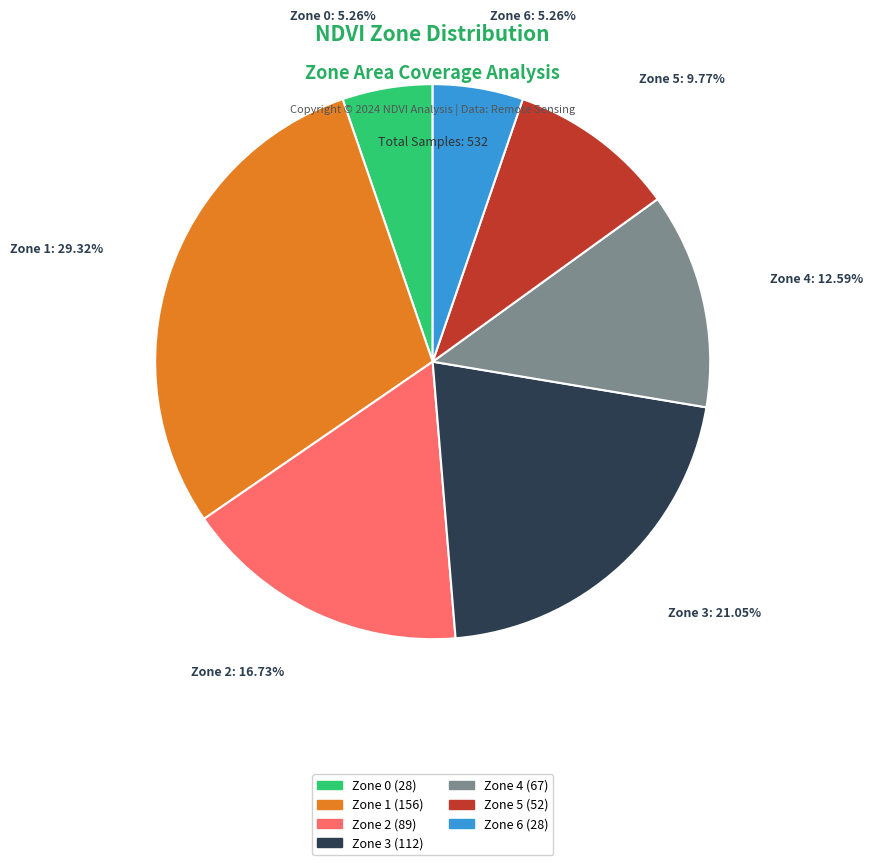

Between Zone 4 and Zone 5, which is larger?

Zone 4